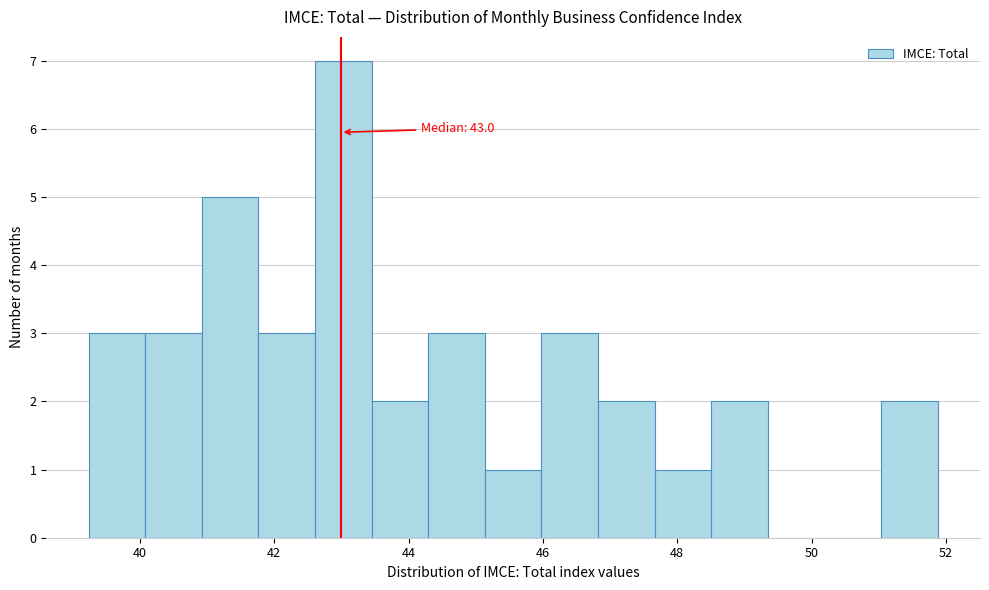

Which range on the x-axis has the tallest bar?

42.6 to 43.4